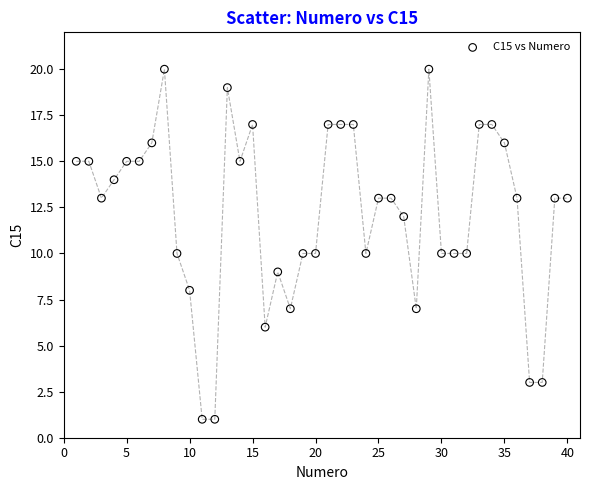

What is the range of X values (max minus min)?

39